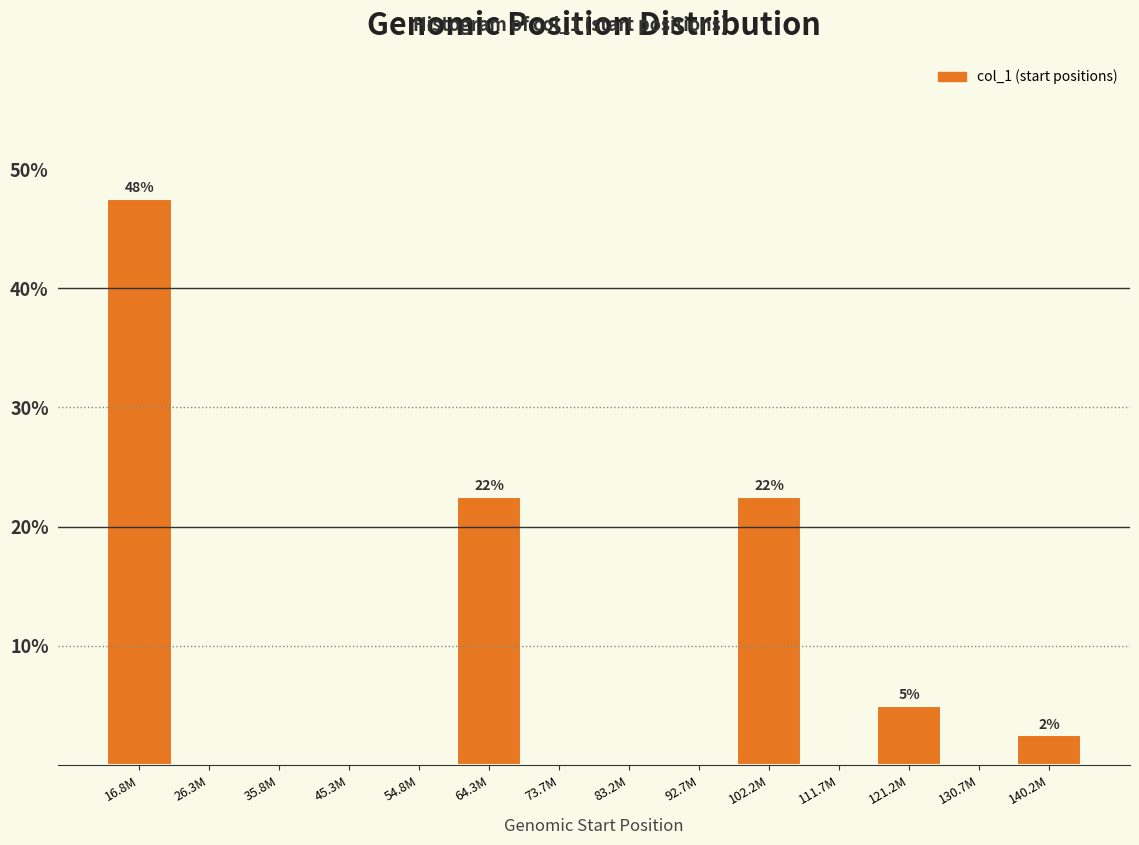

Reading left to right, extract all data points from this chart.

16.8M=47.5	26.3M=0.0	35.8M=0.0	45.3M=0.0	54.8M=0.0	64.3M=22.5	73.7M=0.0	83.2M=0.0	92.7M=0.0	102.2M=22.5	111.7M=0.0	121.2M=5.0	130.7M=0.0	140.2M=2.5